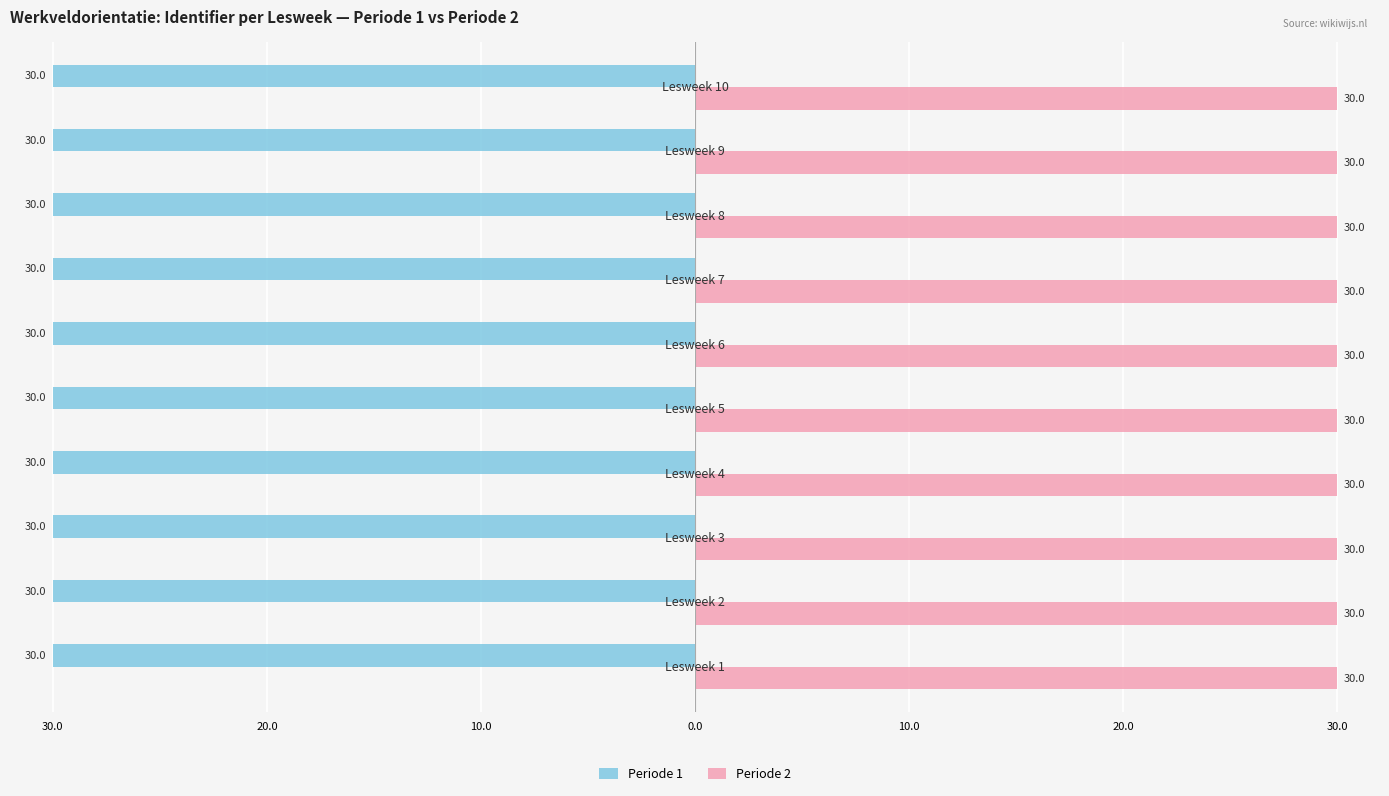

What are all the series names shown in the legend?

Periode 1, Periode 2